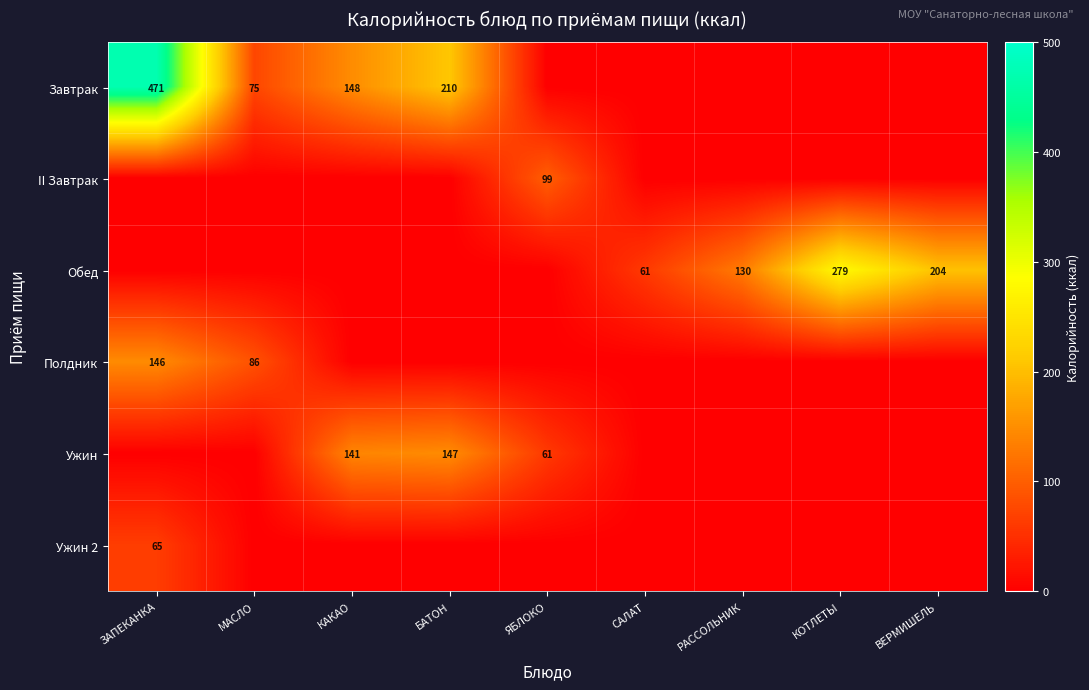

The value of Ужин 2 at ЗАПЕКАНКА is 105. True or false?

False